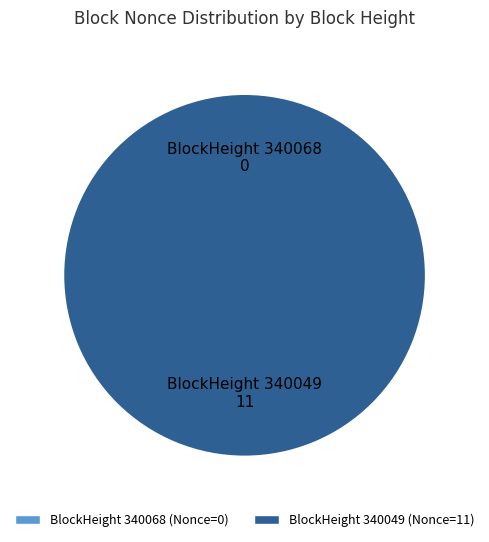

What is the smallest slice in the pie chart?

340068